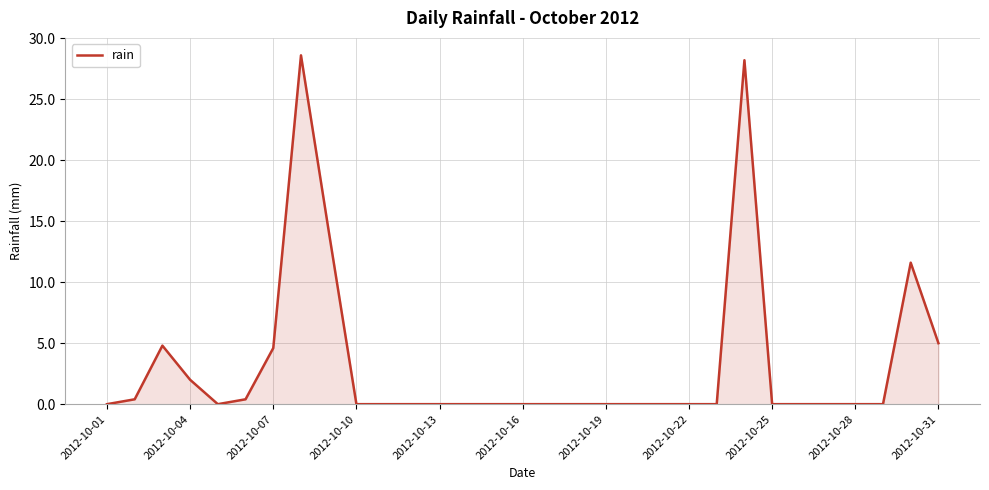

What is the difference between the maximum and minimum values?

28.6